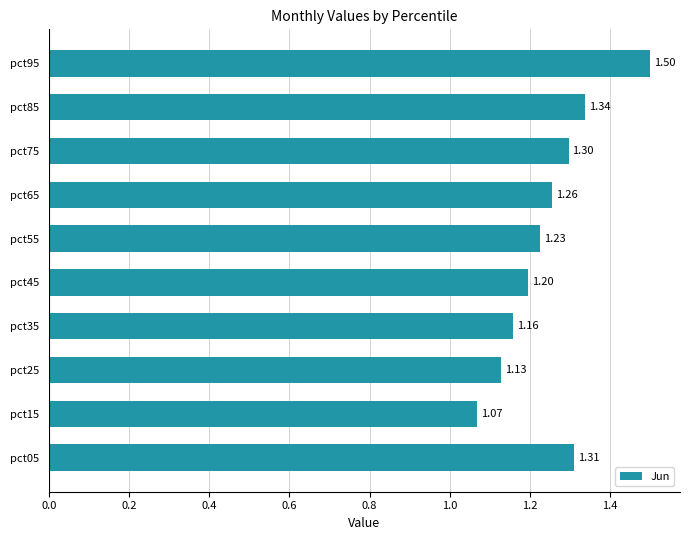

Which category has the lowest value across all series?

pct15